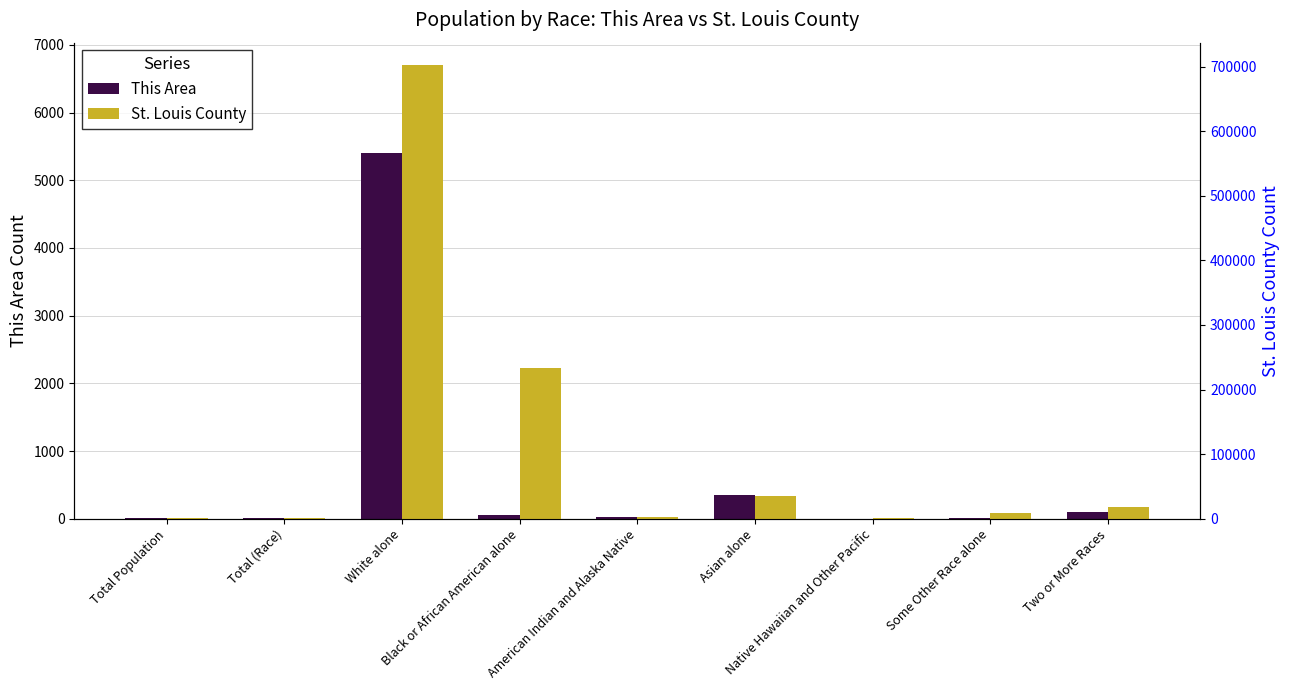

At which category is the sum across all series the highest?

White alone